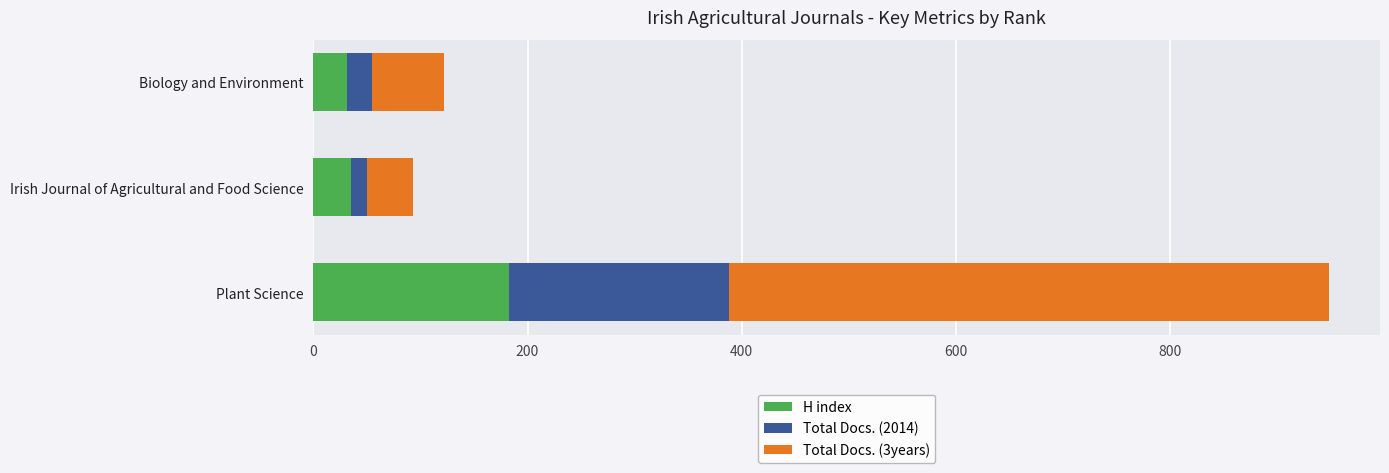

What is the sum of all H index values?

249